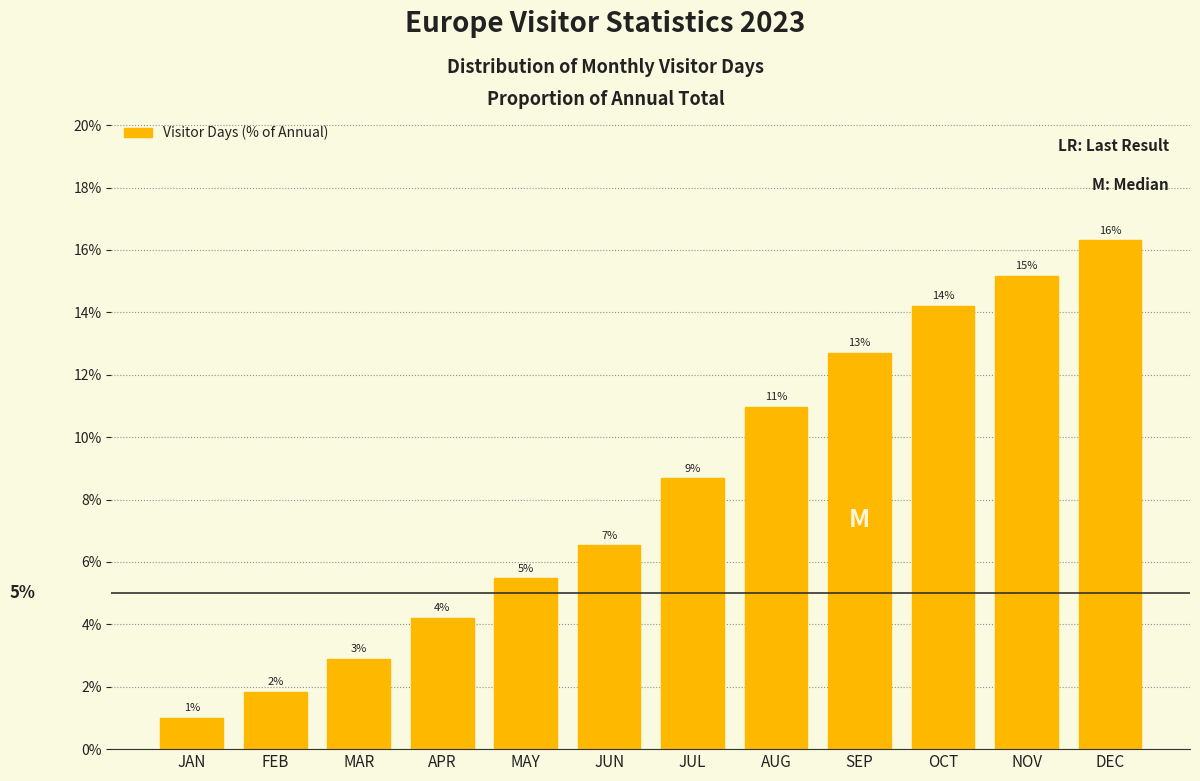

How many bars are there in total?

12